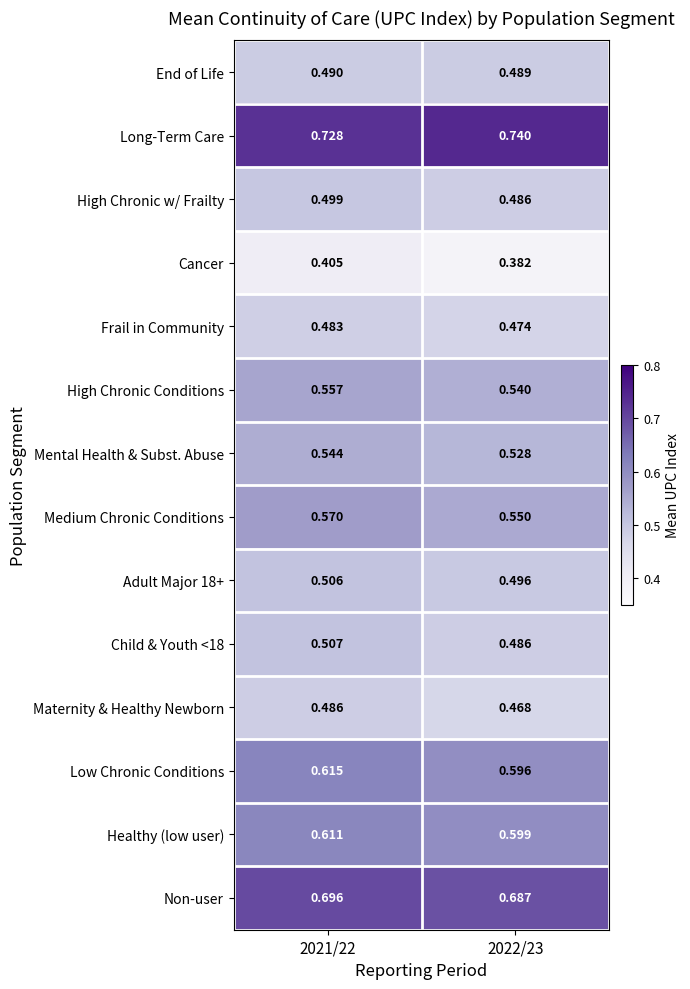

Between 2021/22 and 2022/23, which series saw the biggest shift?

Cancer